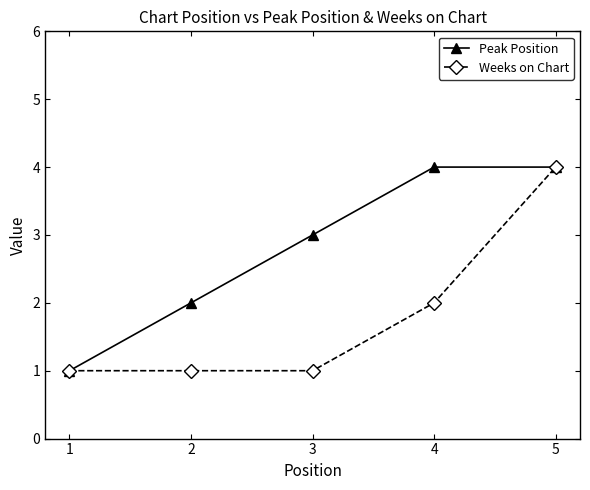

Which series has the largest total across all categories?

Peak Position